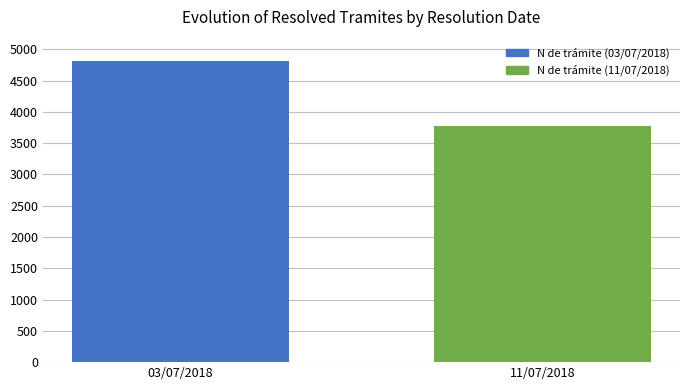

Is it true that the value at 11/07/2018 is 3782?

True